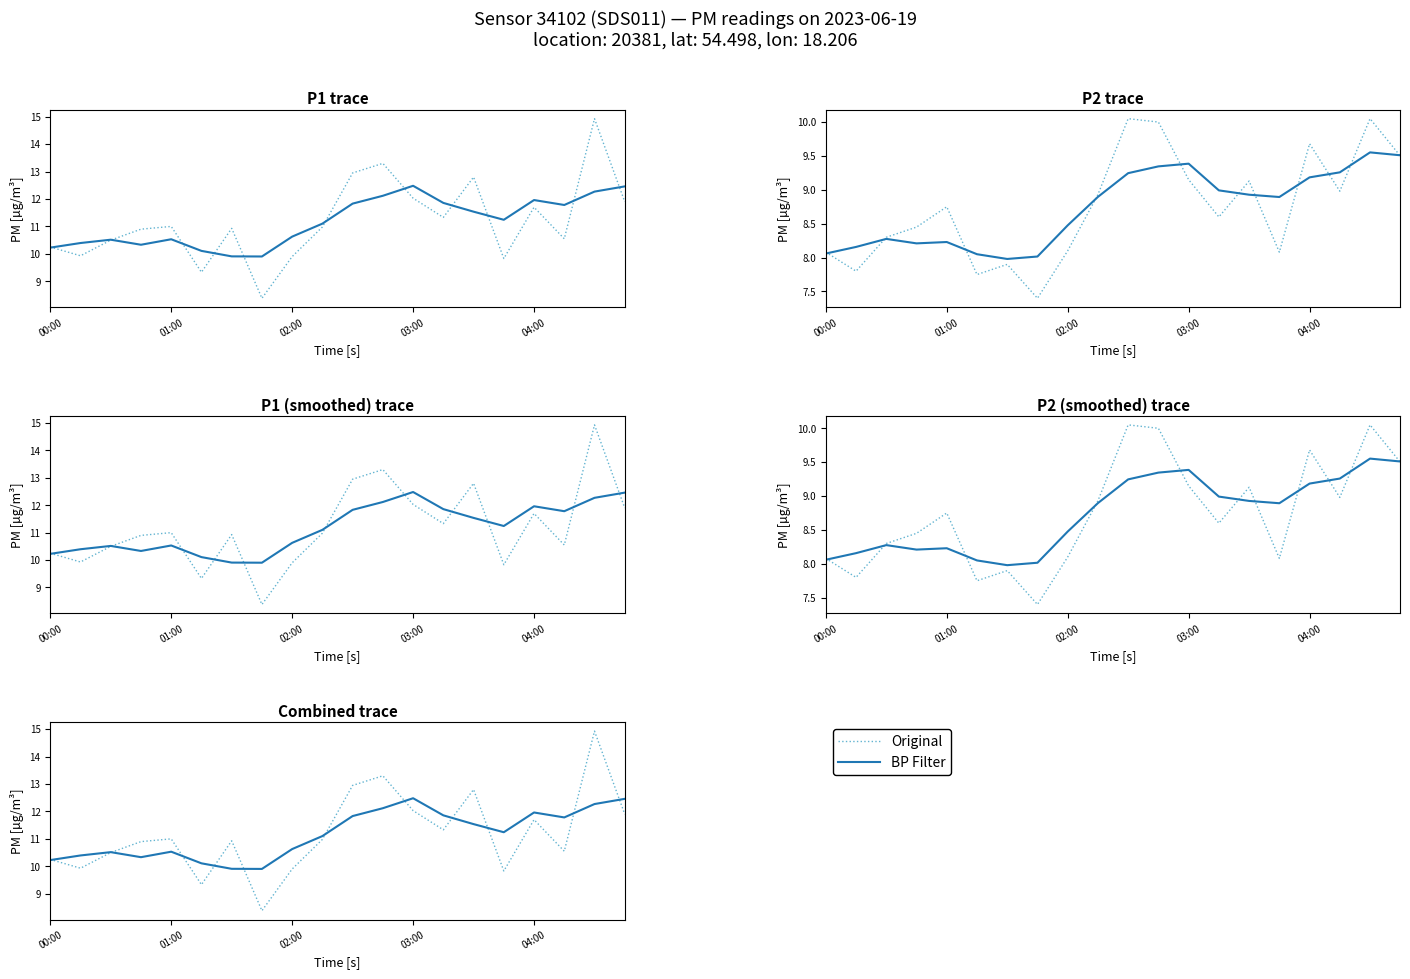

True or false: BP Filter has a value of 21.6 at 18.

False